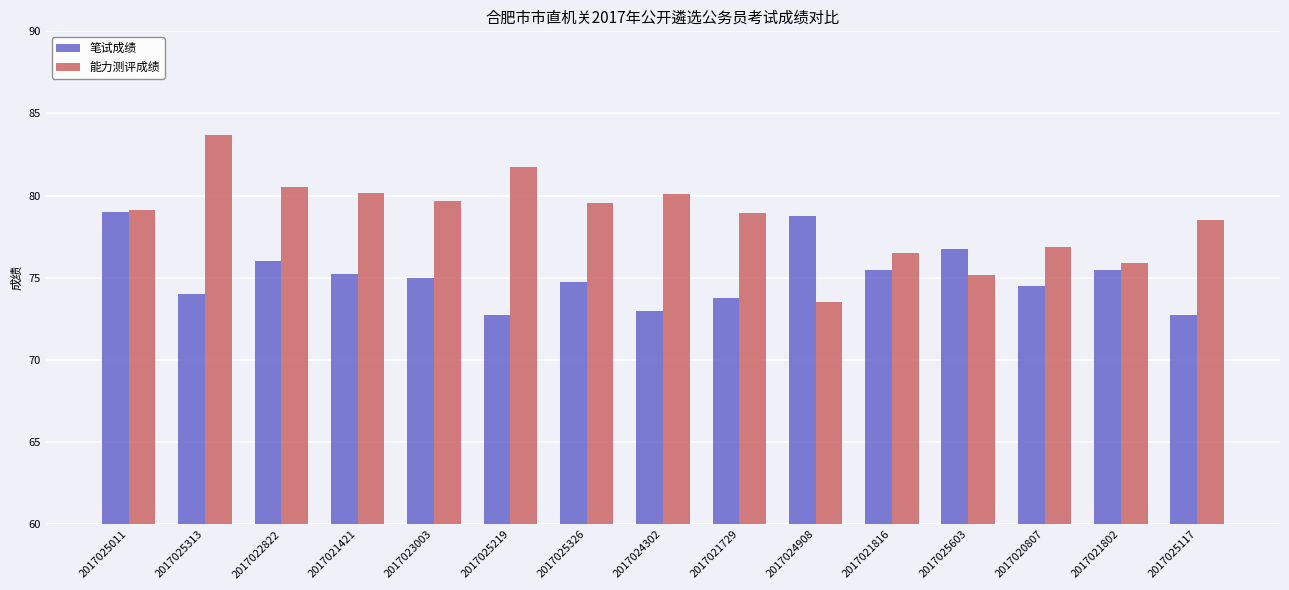

What value does the 能力测评成绩 series have at 2017021816?

76.5